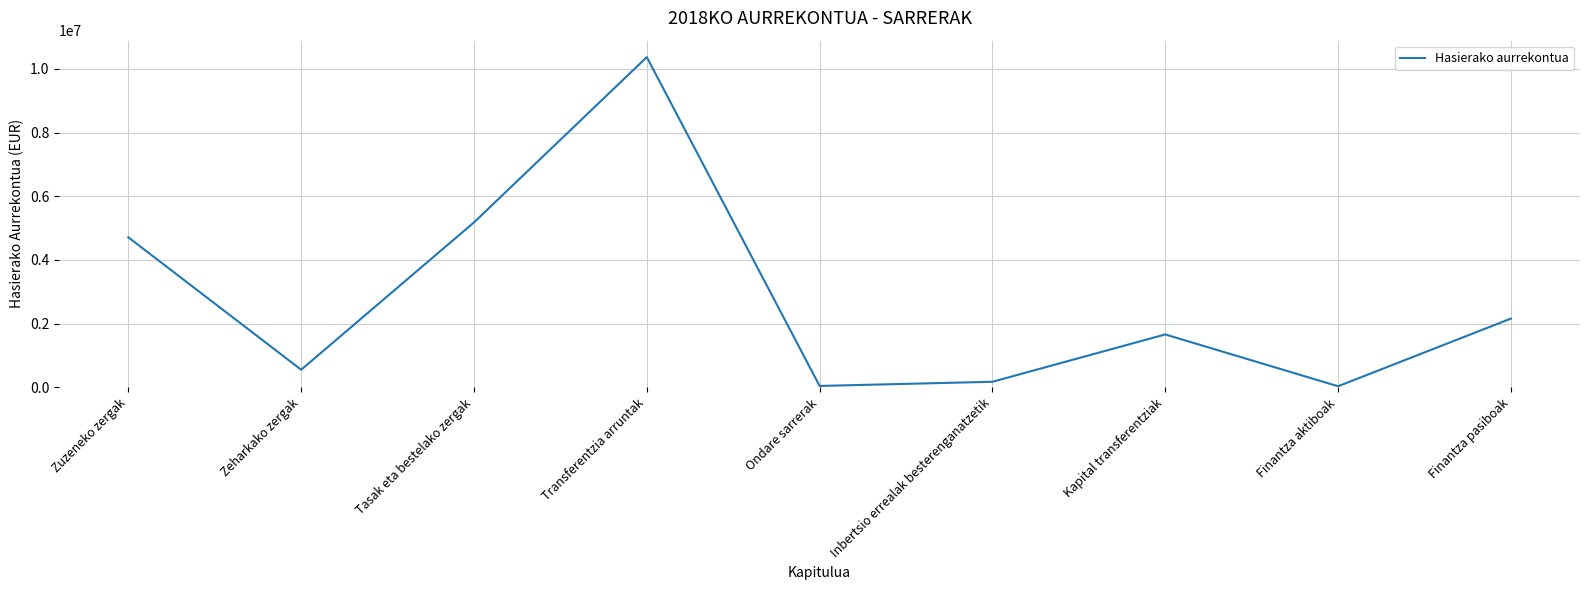

At which label does the data first exceed 1657762?

Zuzeneko zergak